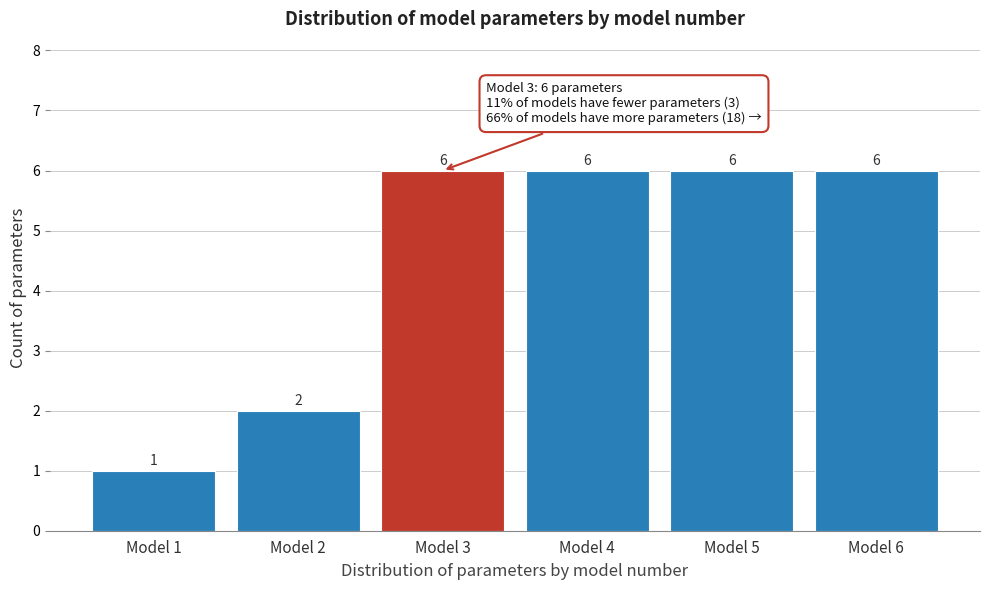

Reading right to left, extract all data points from this chart.

6	6	6	6	2	1